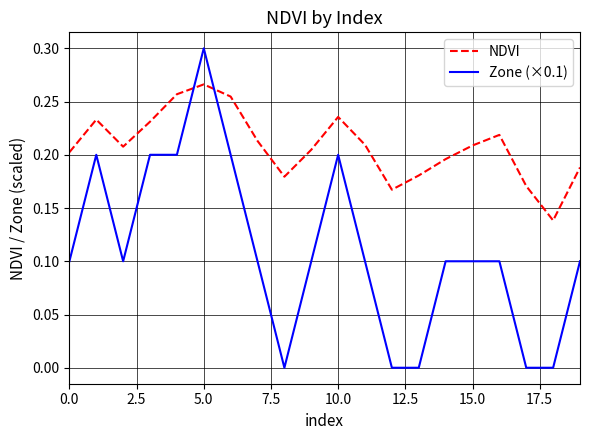

Which series has the largest total across all categories?

NDVI